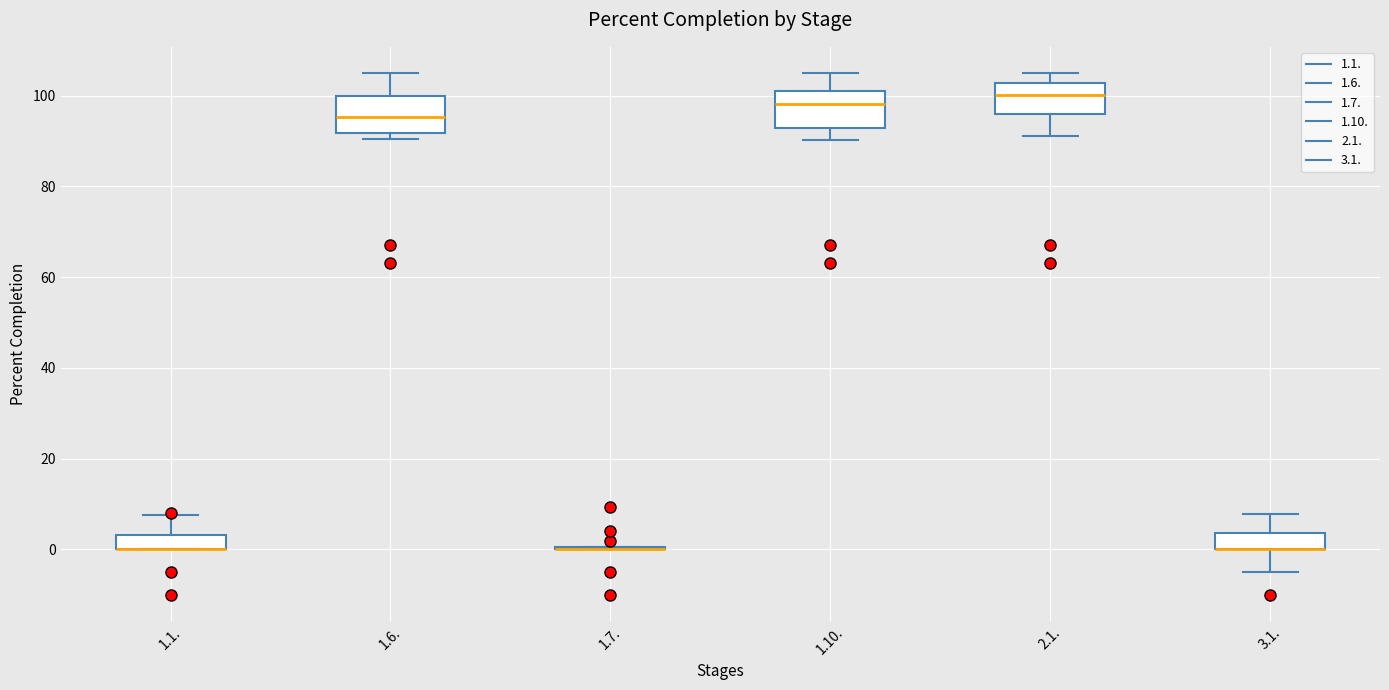

Reading left to right, transcribe this box plot: for each box, give where its median line is, the range the box spans, and where its two whiskers end, as read against the y-axis. The values are not printed on the chart, so give them approximately, as read against the axis.

1.1.: median 0 (drawn on the box's lower edge), box 0 to 4, whiskers 0 to 8
1.6.: median 96, box 92 to 100, whiskers 90 to 106
1.7.: box collapsed to a line at 0, whiskers 0 to 0
1.10.: median 98, box 92 to 100, whiskers 90 to 106
2.1.: median 100, box 96 to 102, whiskers 92 to 106
3.1.: median 0 (drawn on the box's lower edge), box 0 to 4, whiskers -4 to 8